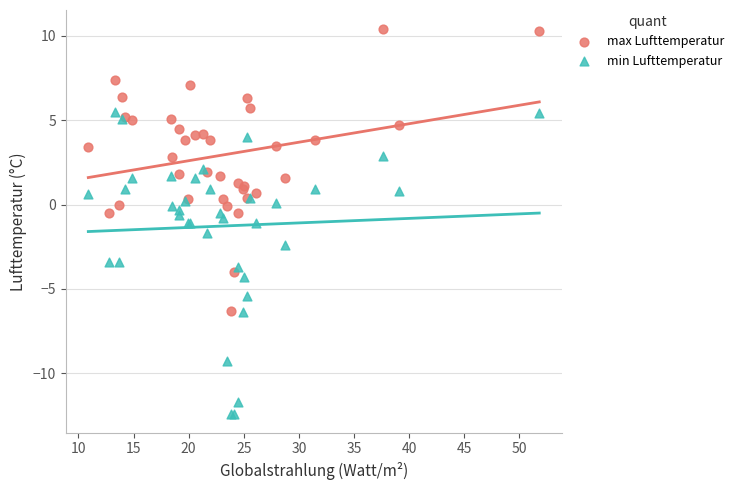

What is the X range (max minus min) for the scatter plot?

40.9